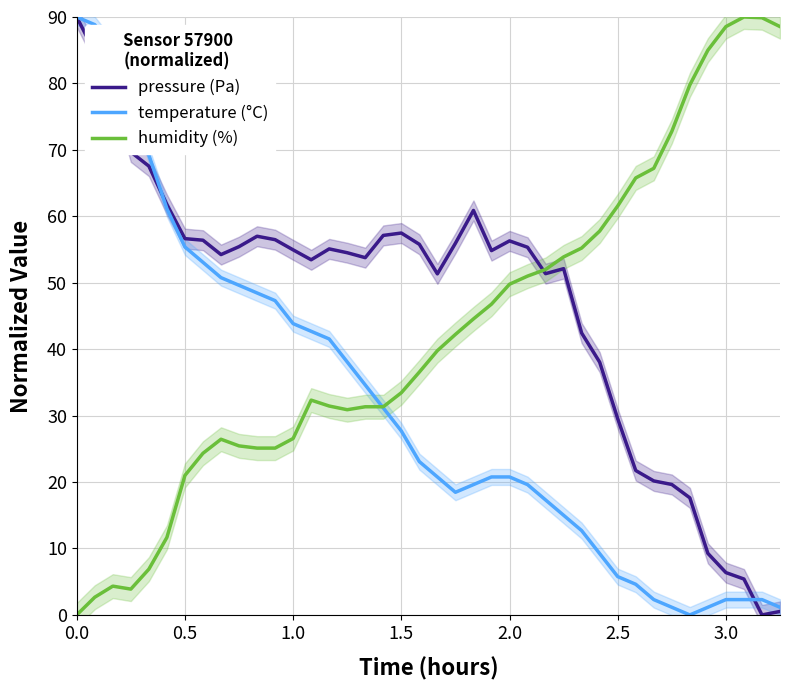

How many values in the pressure (Pa) series exceed 54?

23